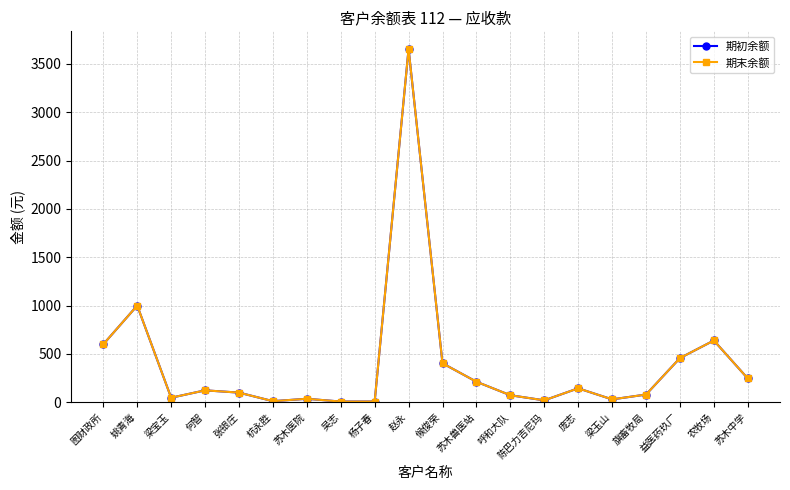

What is the label of the 10th point from the right?

候俊荣